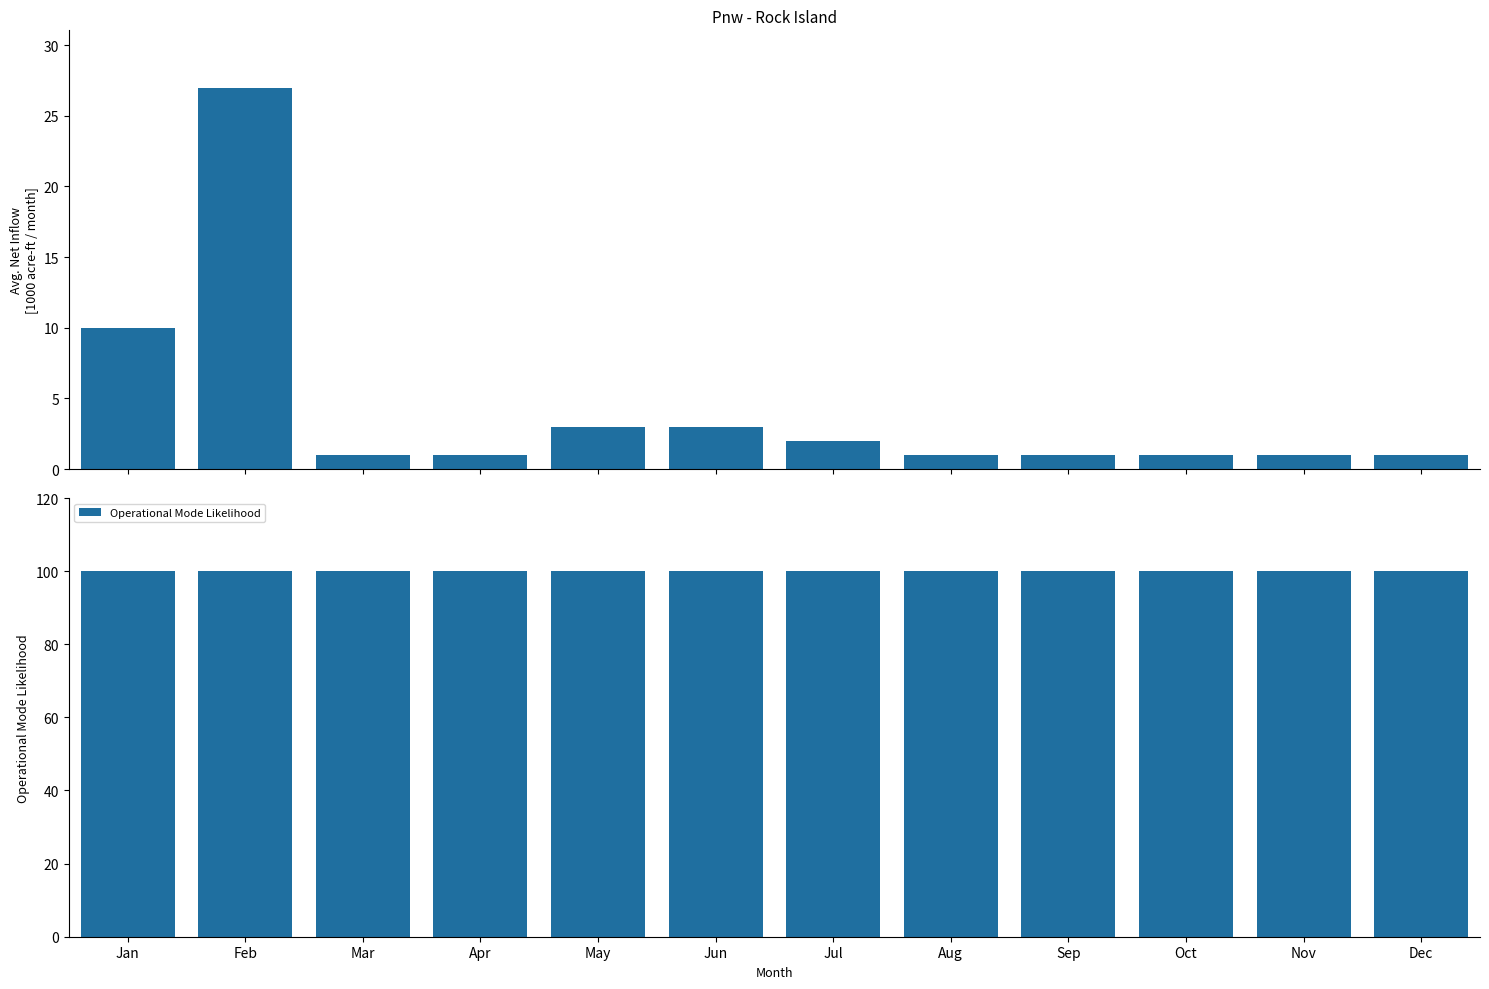

What is the total value across all series at Nov?

101